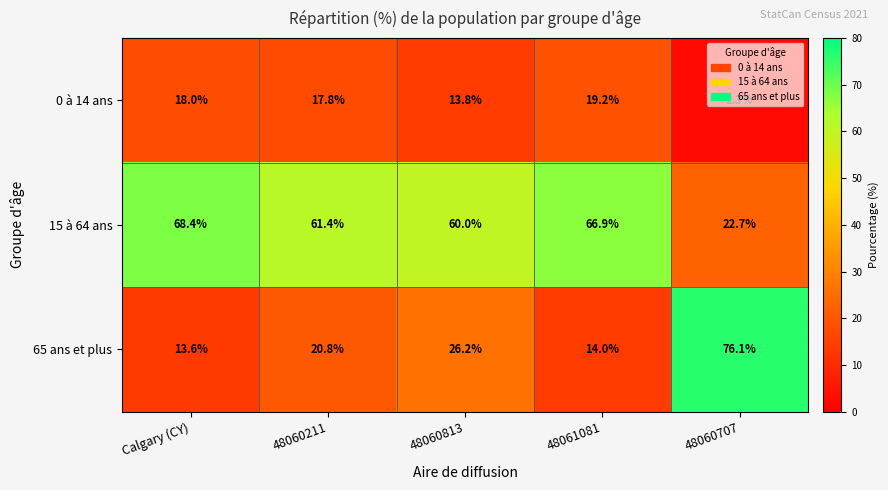

Which series changed the most between Calgary (CY) and 48060707?

65 ans et plus